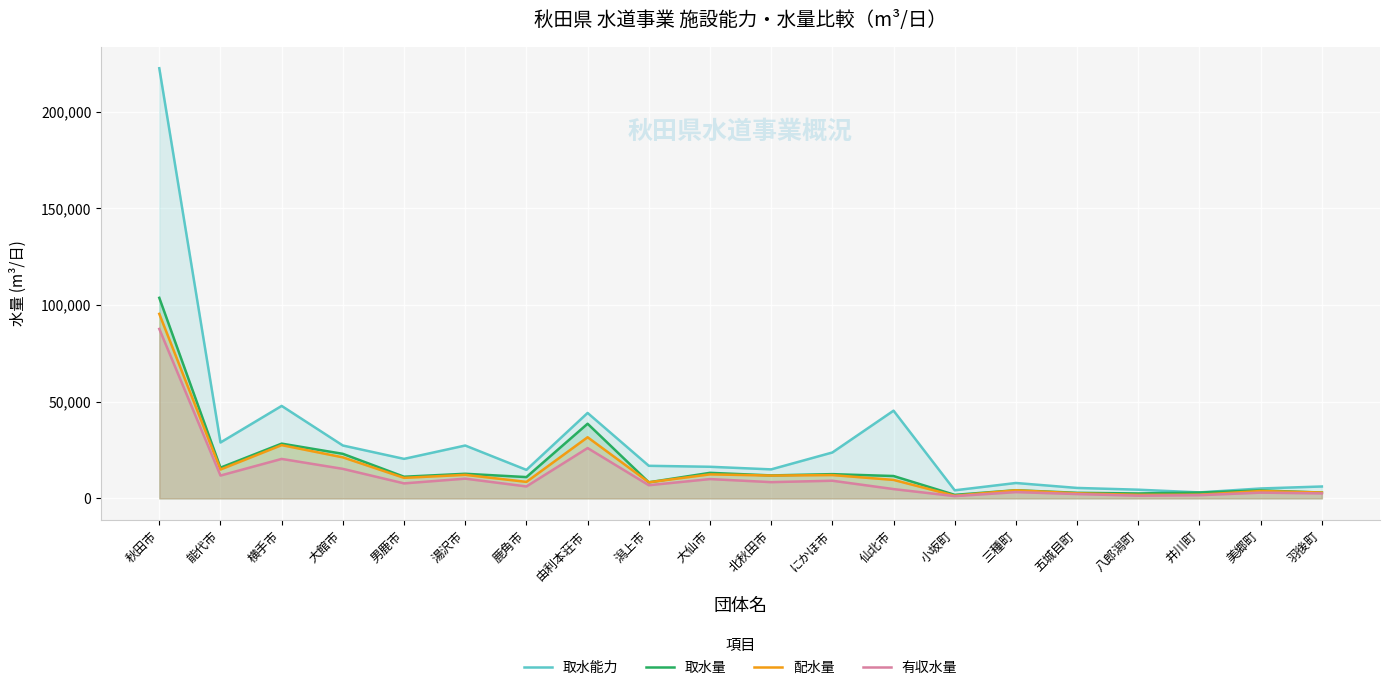

How many data points in 有収水量 are above 7767?

9